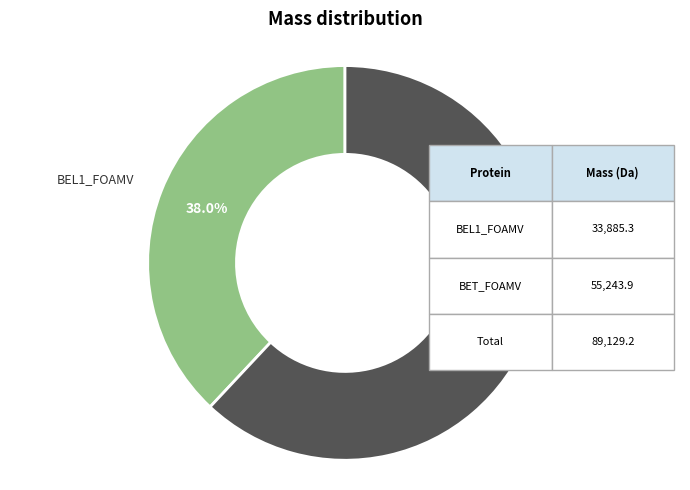

Does any single category account for the majority?

Yes